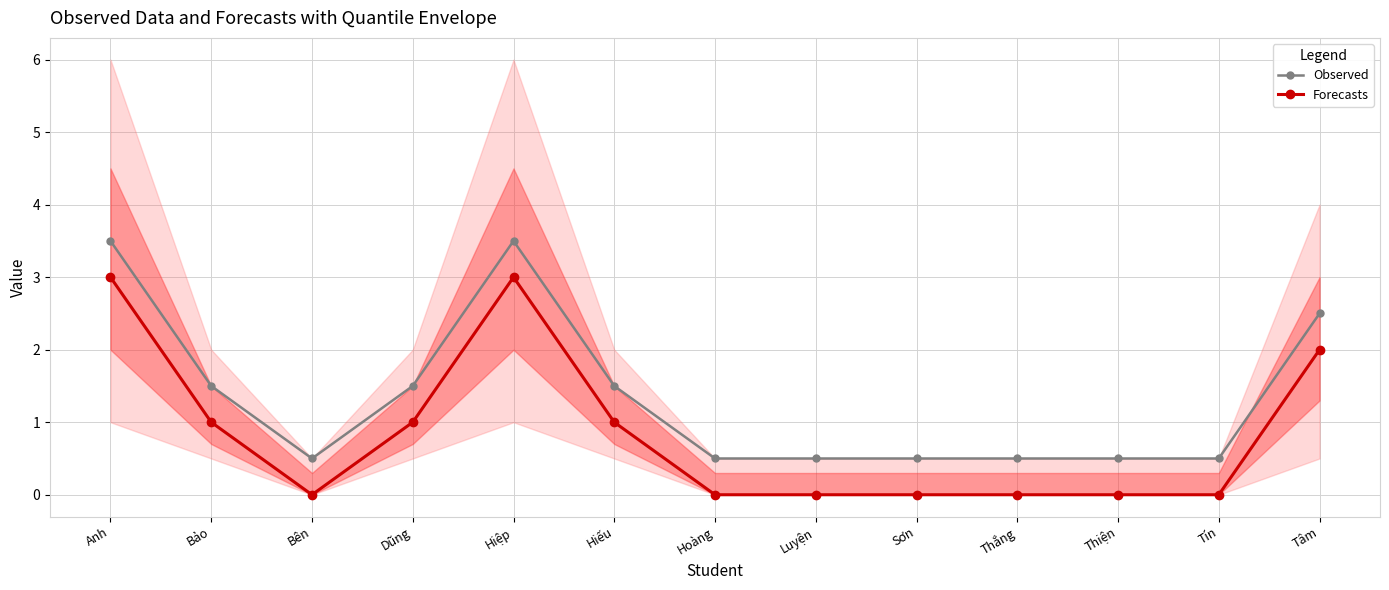

Reading left to right, what are all the values shown in this chart?

Observed: Anh=3.5	Bảo=1.5	Bên=0.5	Dũng=1.5	Hiệp=3.5	Hiếu=1.5	Hoàng=0.5	Luyện=0.5	Sơn=0.5	Thắng=0.5	Thiện=0.5	Tín=0.5	Tâm=2.5
Forecasts: Anh=3.0	Bảo=1.0	Bên=0.0	Dũng=1.0	Hiệp=3.0	Hiếu=1.0	Hoàng=0.0	Luyện=0.0	Sơn=0.0	Thắng=0.0	Thiện=0.0	Tín=0.0	Tâm=2.0